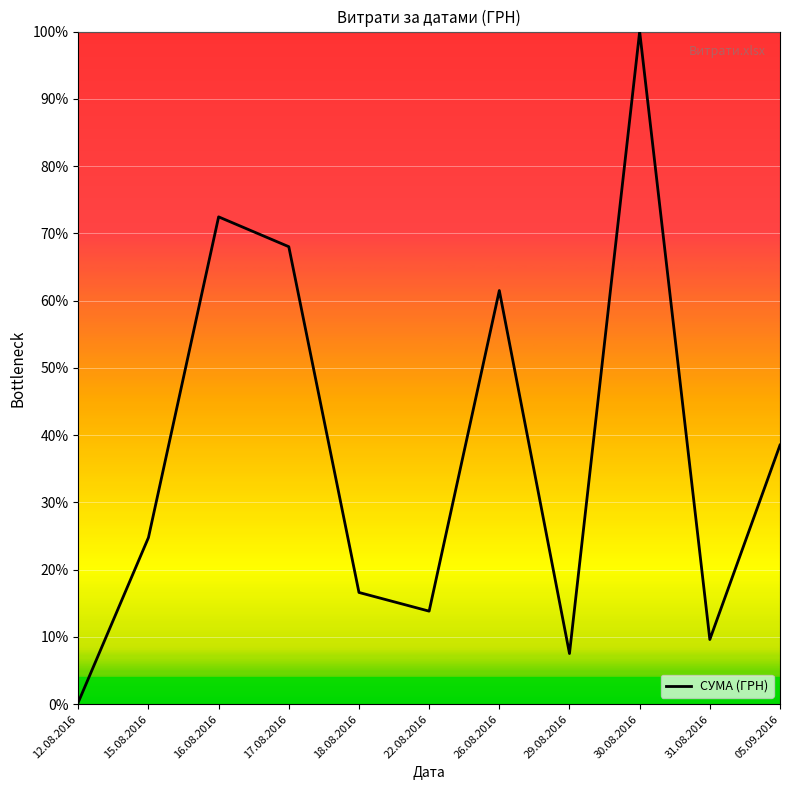

Where is the first local minimum?

22.08.2016